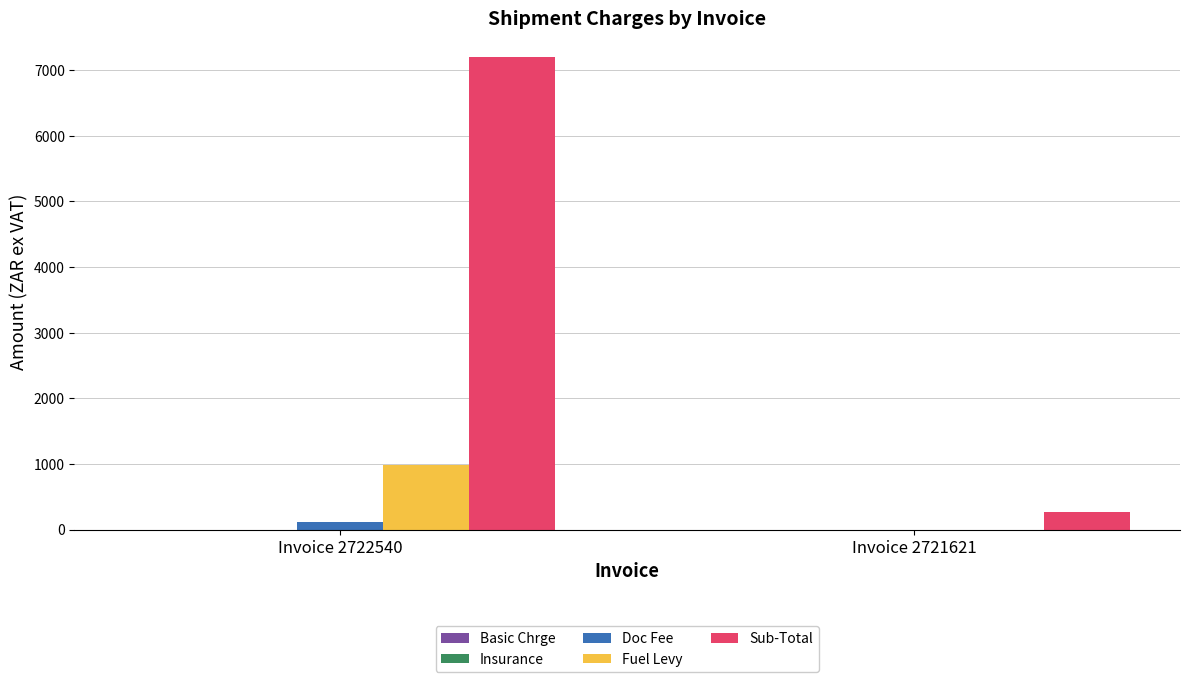

What is the sum of the Doc Fee values at Invoice 2721621 and Invoice 2722540?

116.0